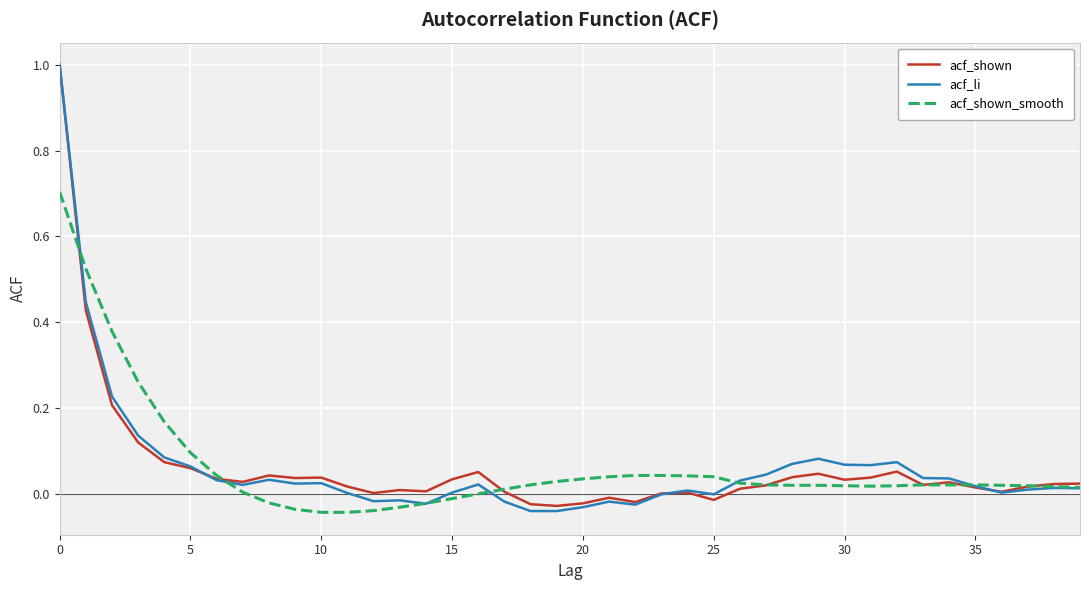

Which series has the widest spread of values?

acf_li